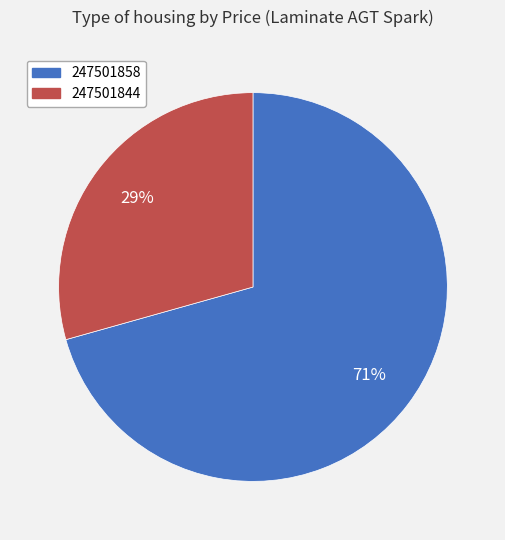

Does 247501858 account for over 50% of the chart?

Yes